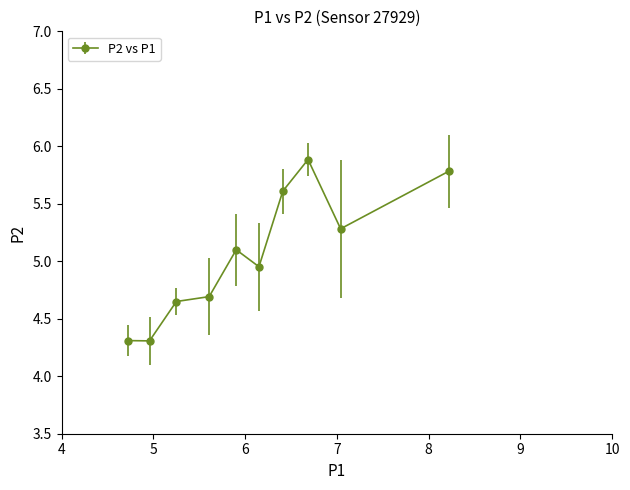

What is the difference between the maximum and second lowest values?

1.6